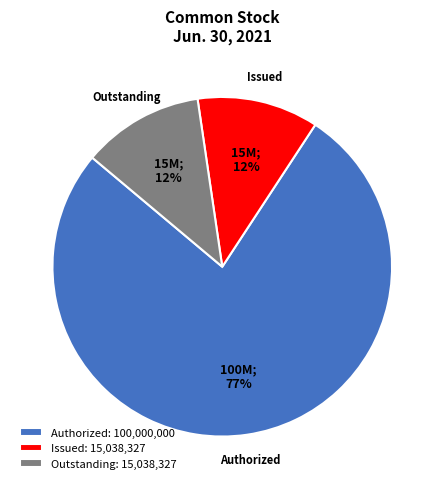

Between Authorized: 100,000,000 and Outstanding: 15,038,327, which is larger?

Authorized: 100,000,000